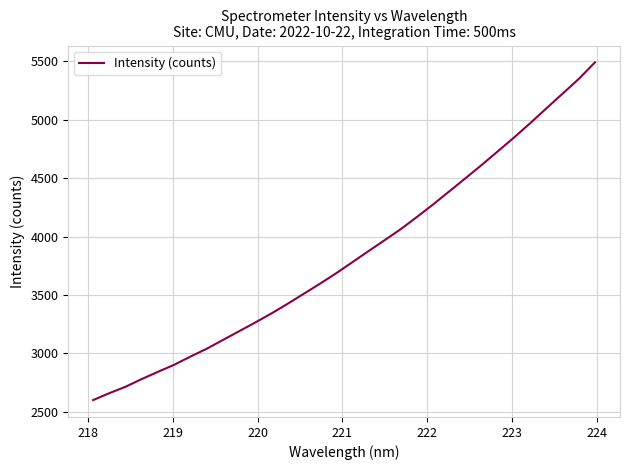

True or false: the data has more than 1 interior local peaks.

False